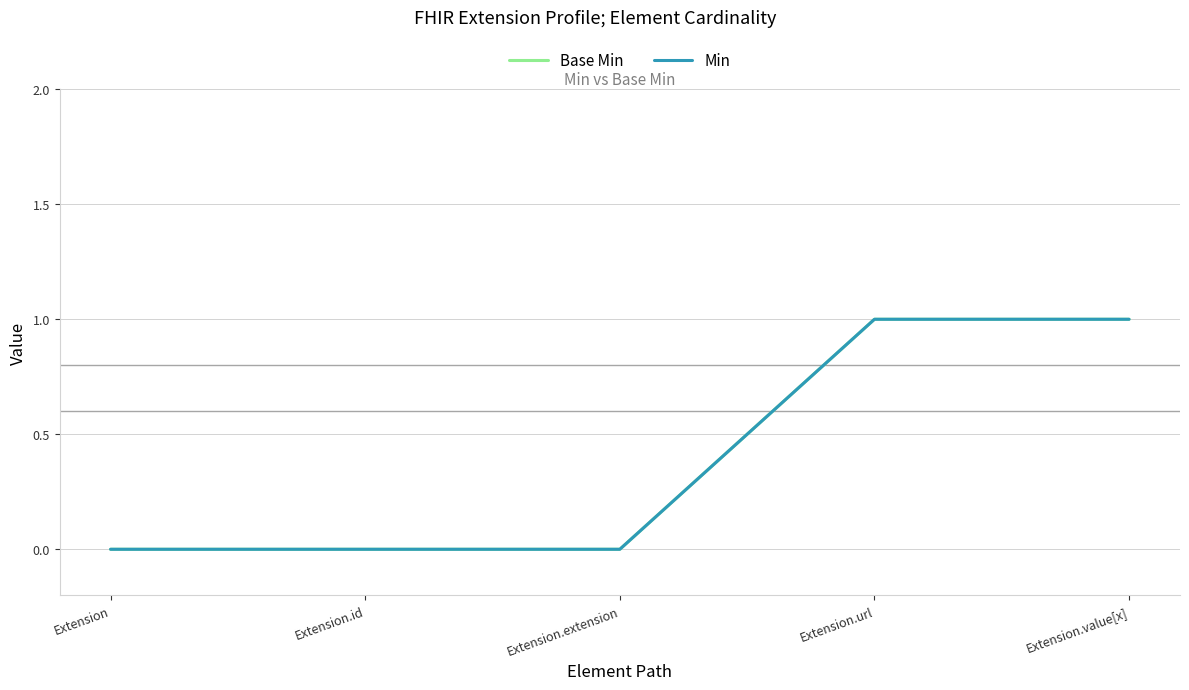

Does the chart have visible grid lines?

Yes